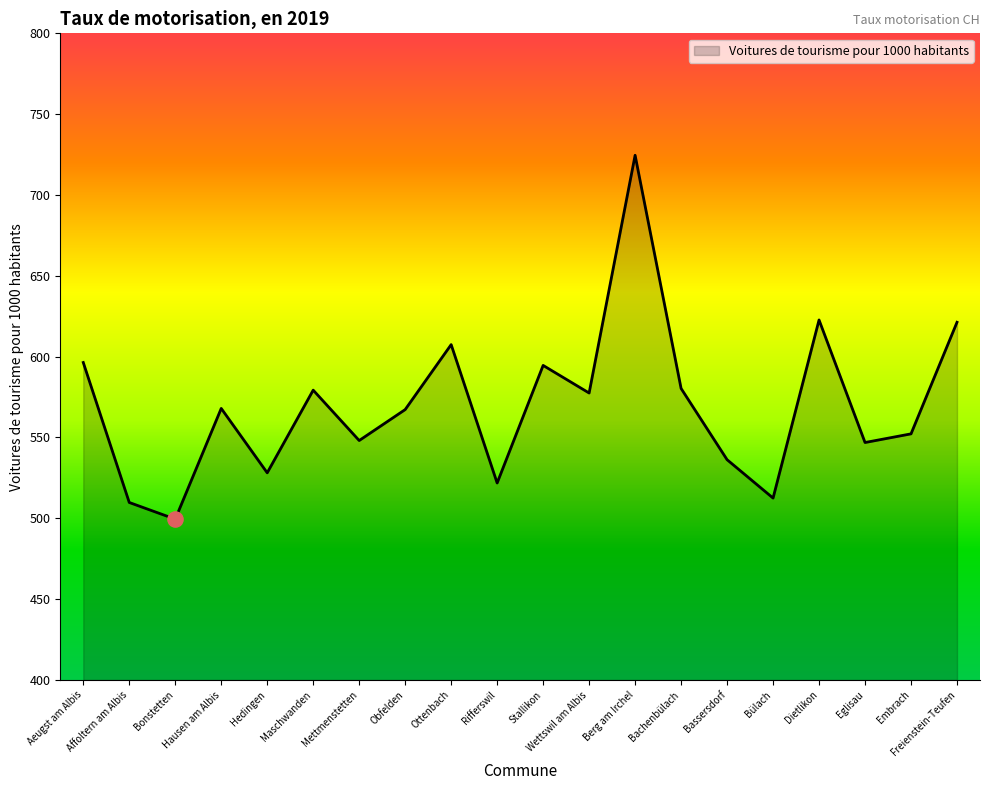

What is the change in value from Hedingen to Berg am Irchel?

+196.4